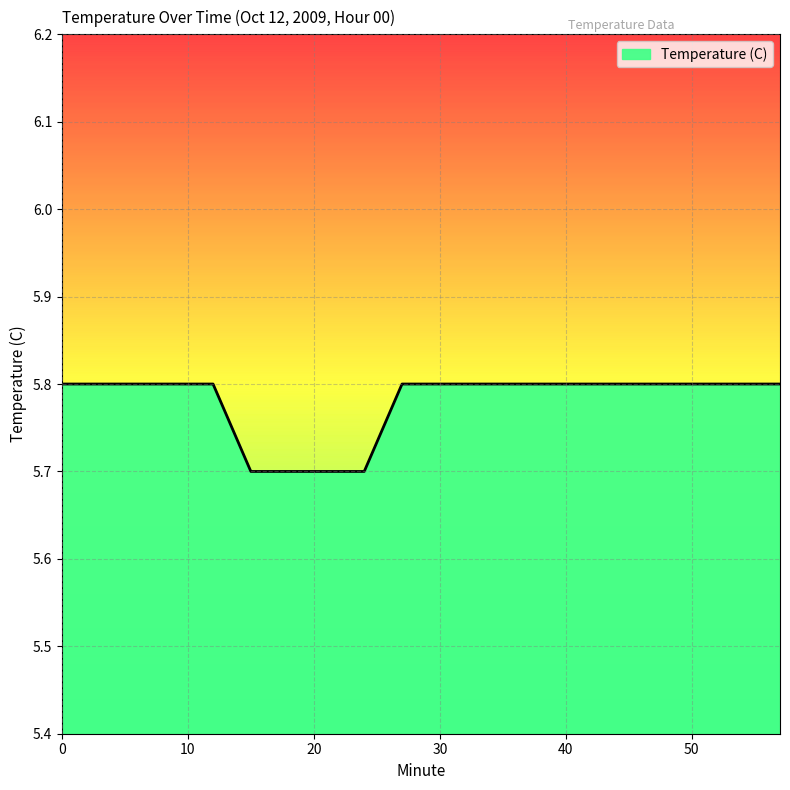

The value at 42 is 5.8. True or false?

True